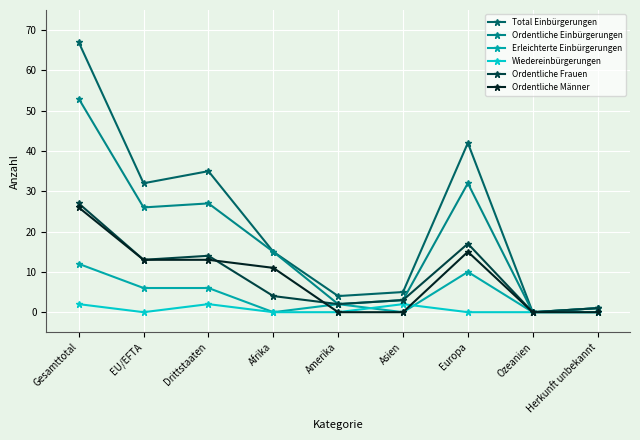

Where is the first local maximum for Total Einbürgerungen?

Drittstaaten